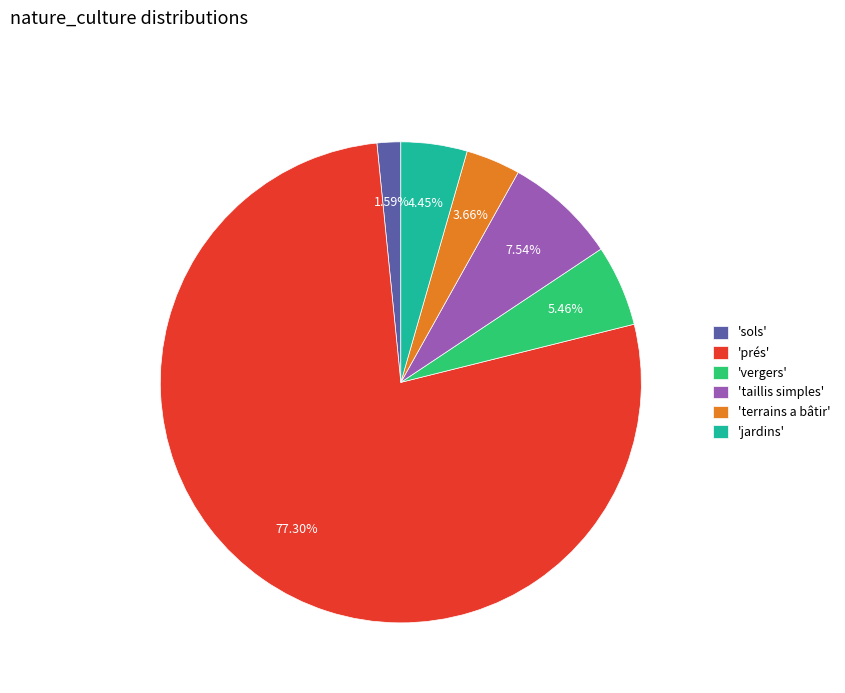

Which has a higher value, 'terrains a bâtir' or 'vergers'?

'vergers'